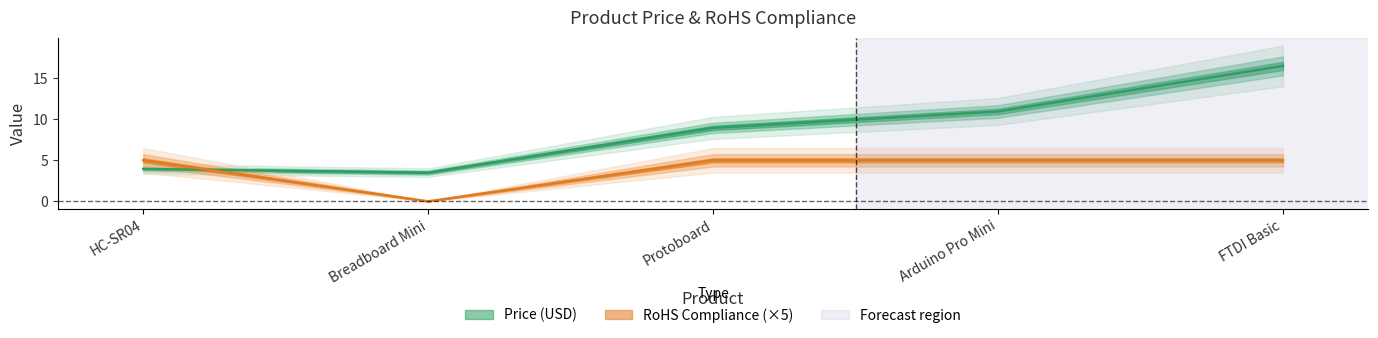

How many times do RoHS Compliance and Price (USD) cross each other?

1